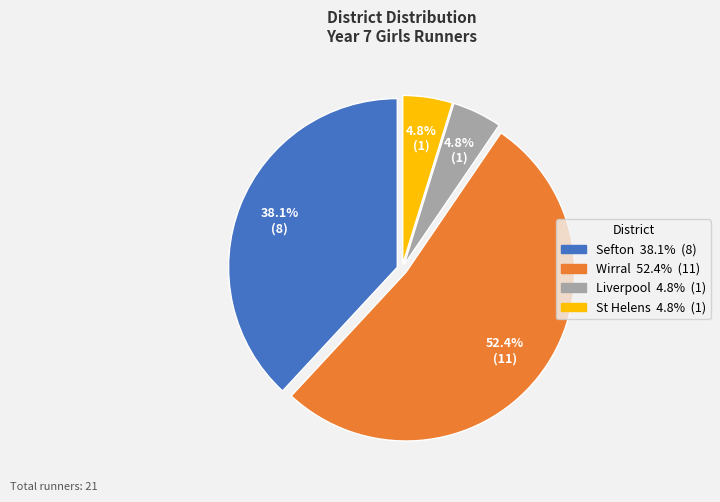

Is there a majority slice in this chart?

Yes